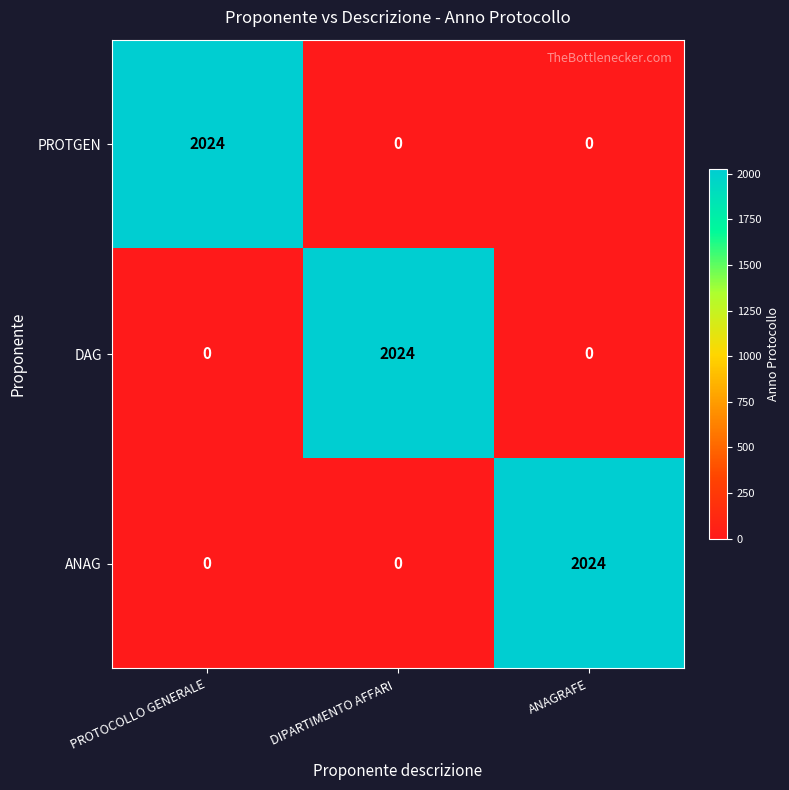

What is the difference between the highest and lowest values at PROTOCOLLO GENERALE?

2024